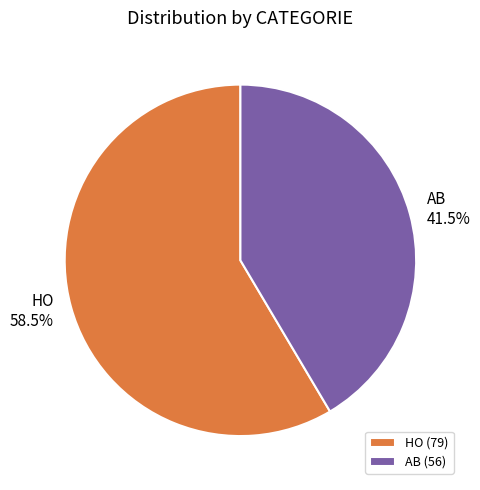

To the nearest percent, what is the combined percentage of HO and AB?

100%